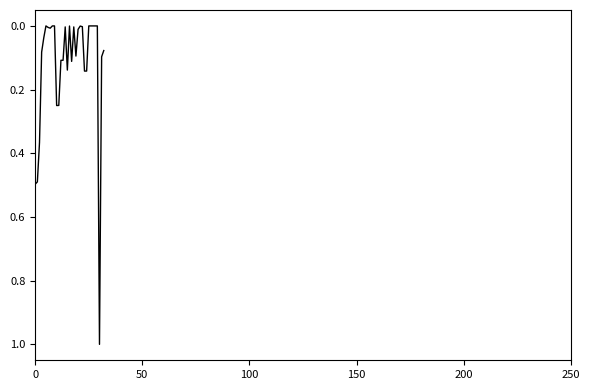

What is the difference between the maximum and minimum values?

1.0